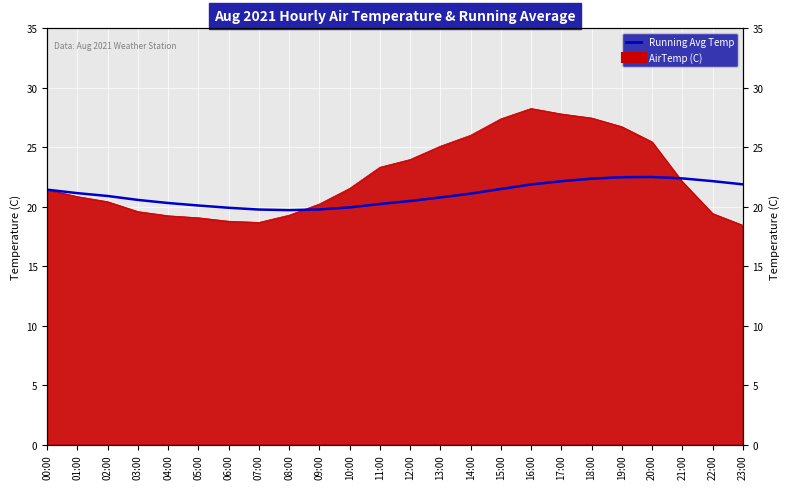

What is the label of the 22nd point from the right?

02:00